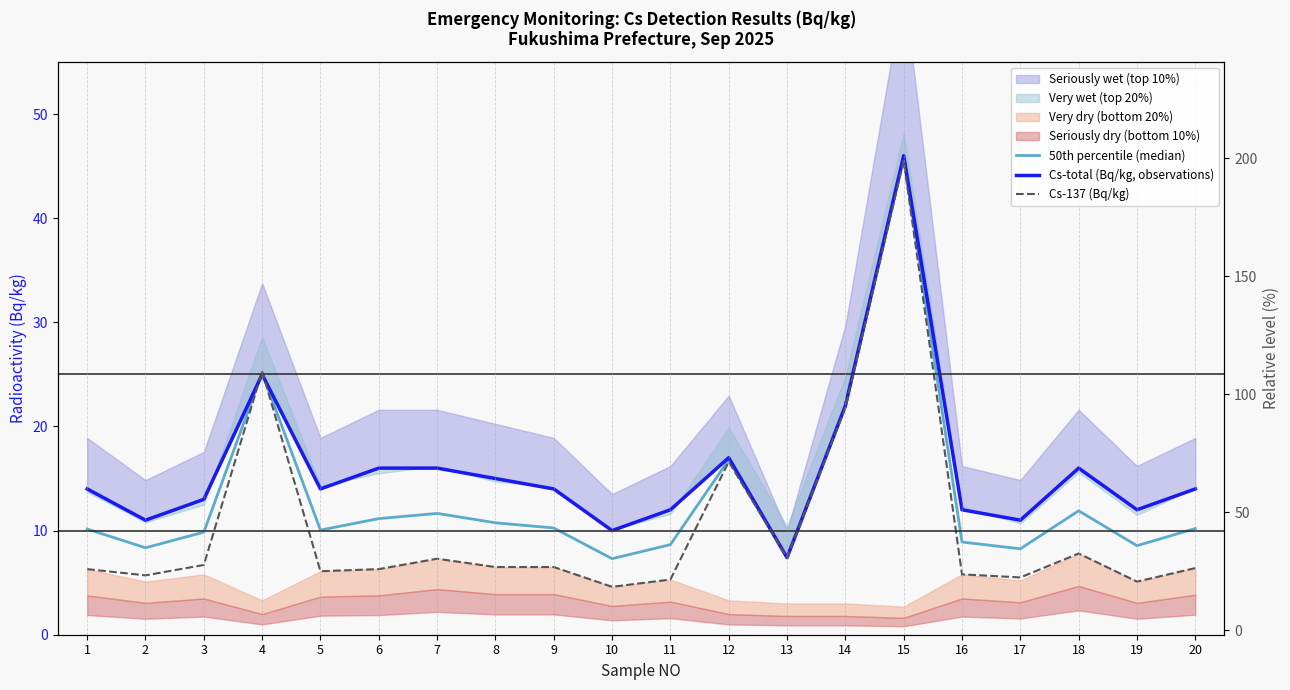

Read the Cs-137 (Bq/kg) value at 2.

5.7